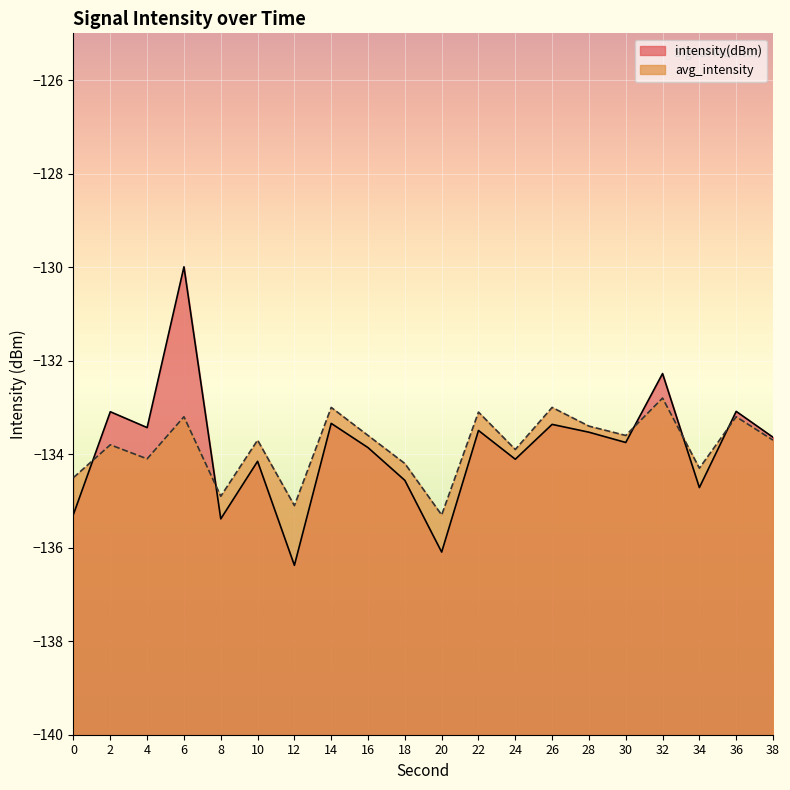

Is it true that intensity(dBm) equals -136.4 at 12?

True